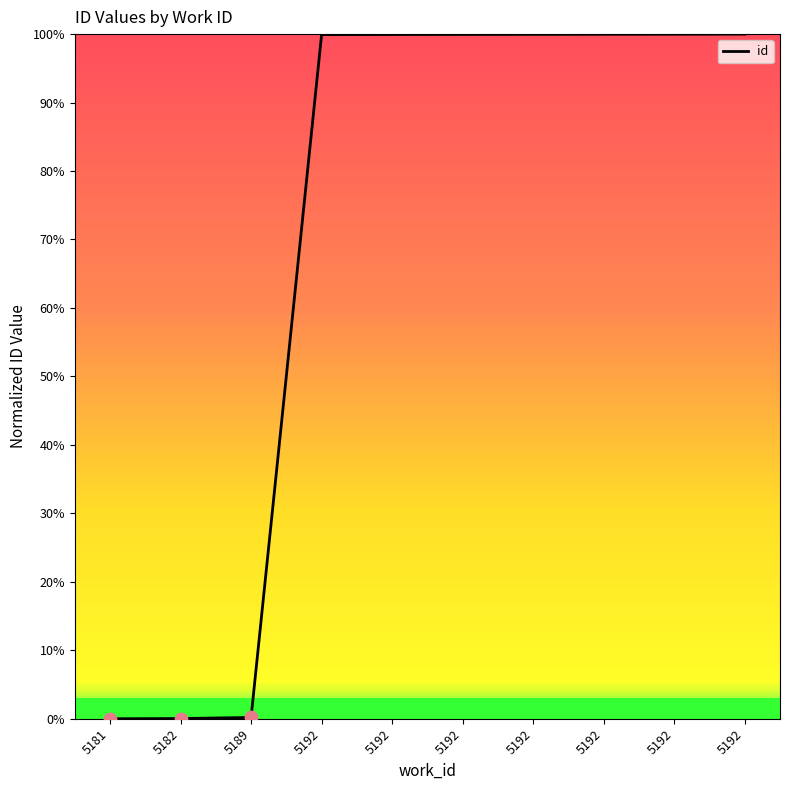

What is the change in value from 5182 to 5192?

+99.9